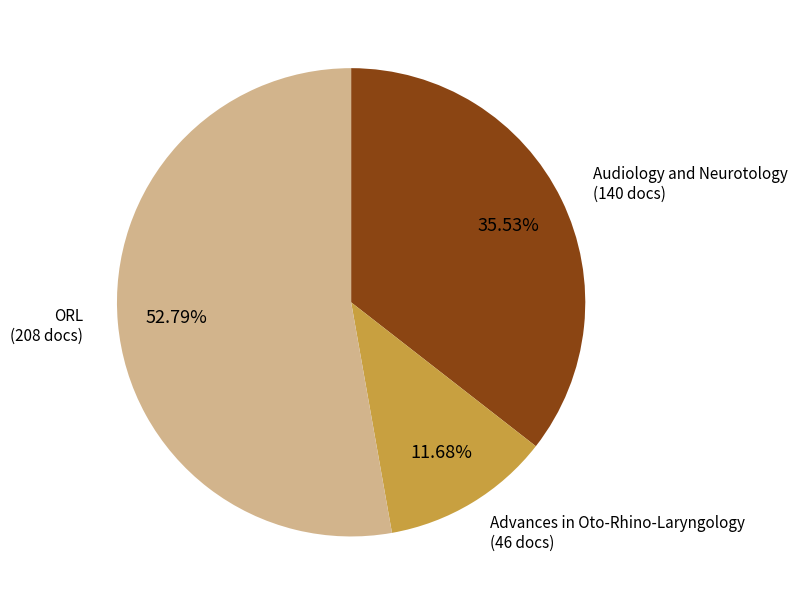

Does any single category account for the majority?

Yes